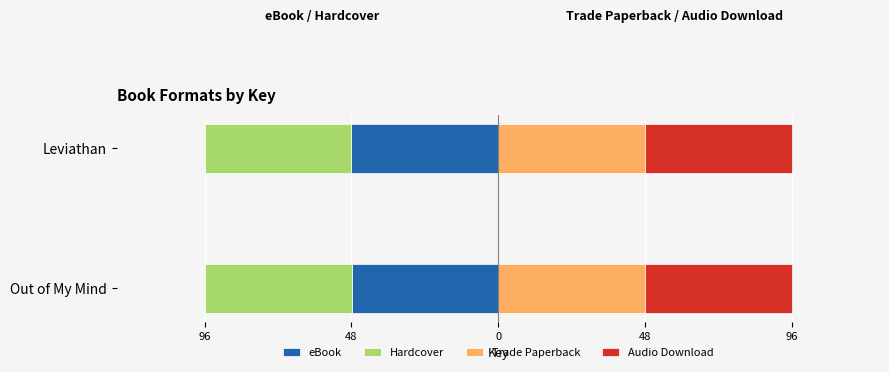

What is the average value of the Trade Paperback series?

47.9